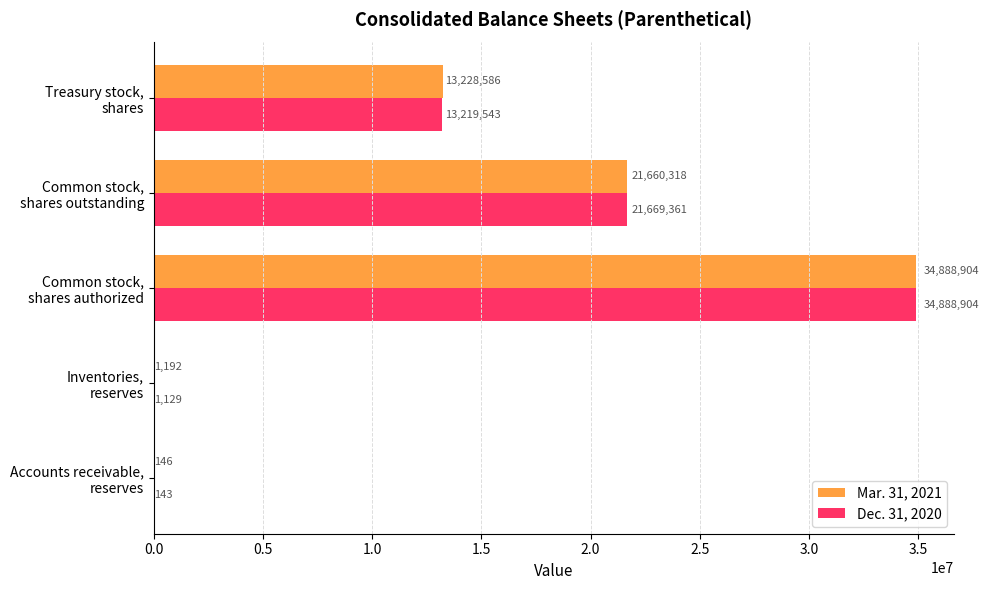

At which category is the sum across all series the highest?

Common stock,
shares authorized